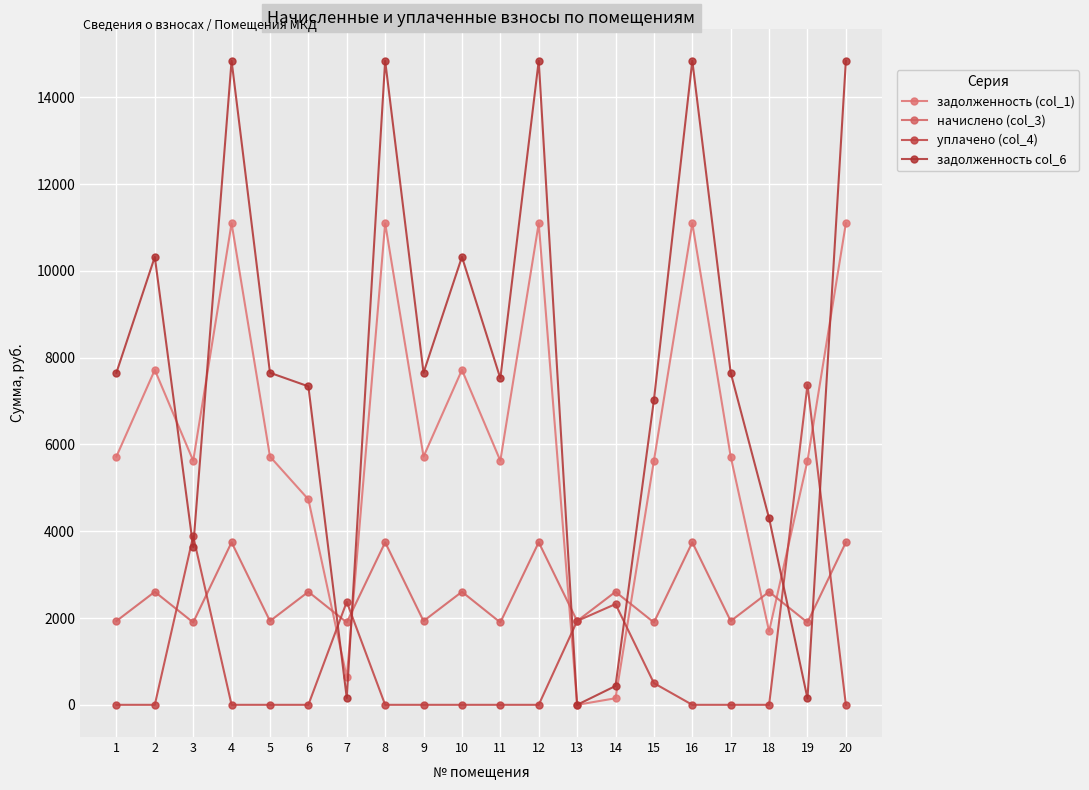

Which category has the lowest value across all series?

13